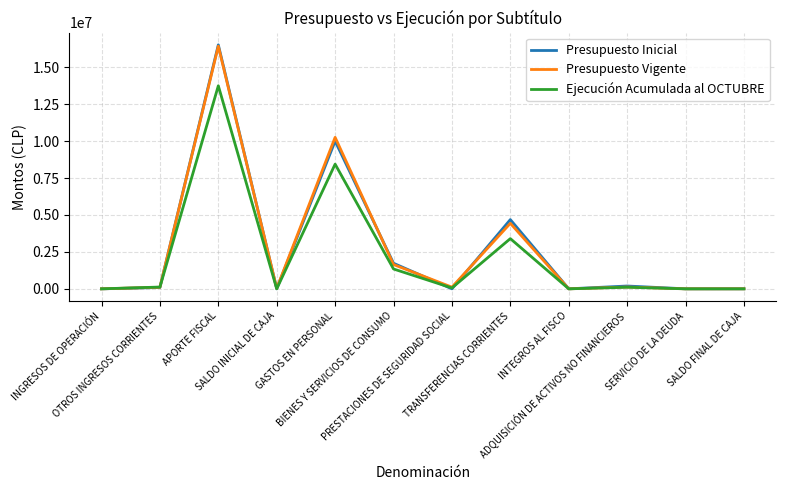

Does the chart display data point markers on the line(s)?

No